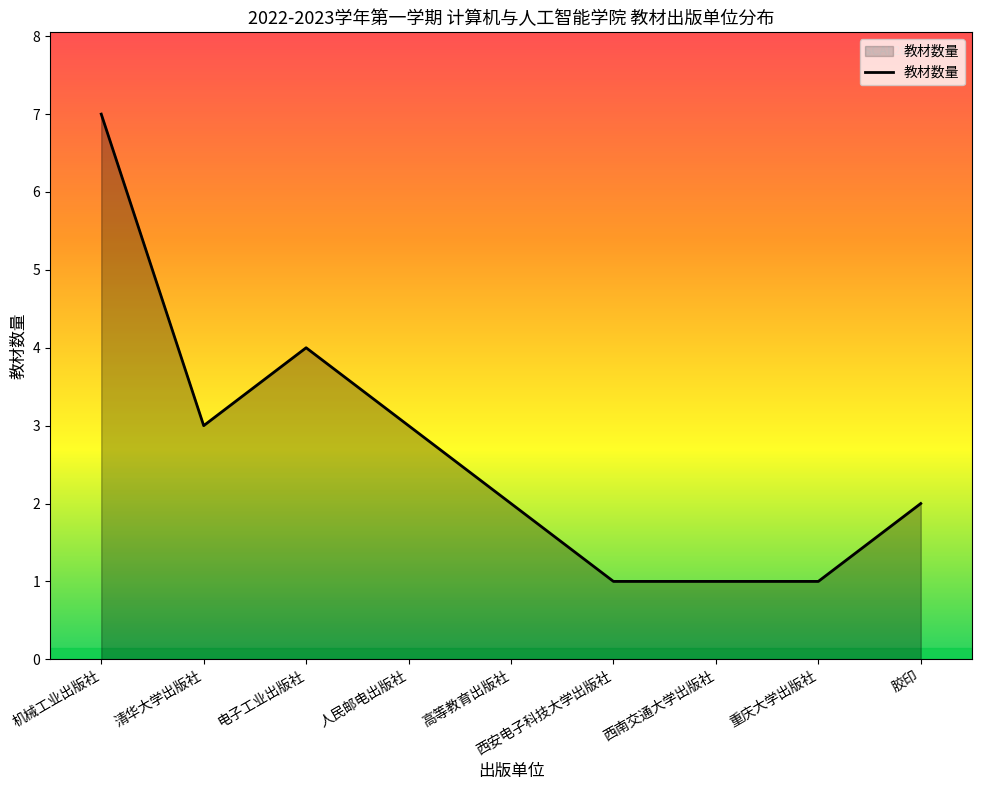

Between 机械工业出版社 and 西南交通大学出版社, which is larger?

机械工业出版社